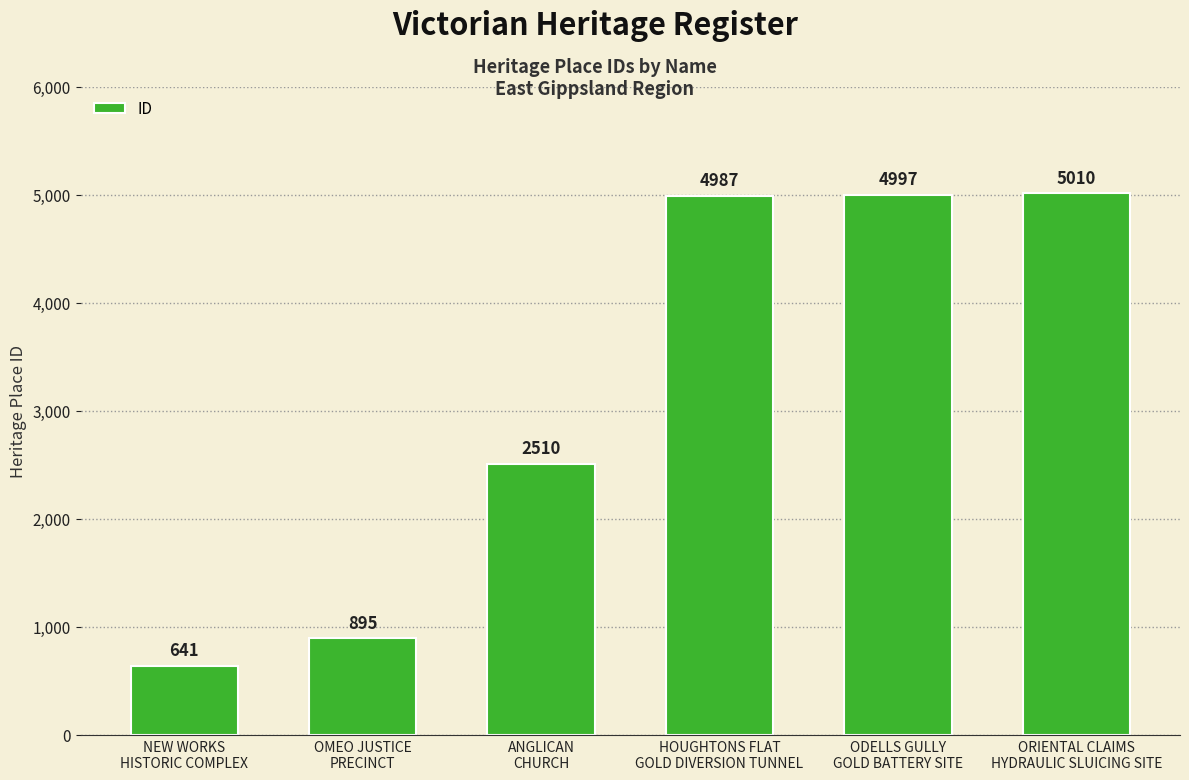

At which label is the value closest to 2825?

ANGLICAN
CHURCH